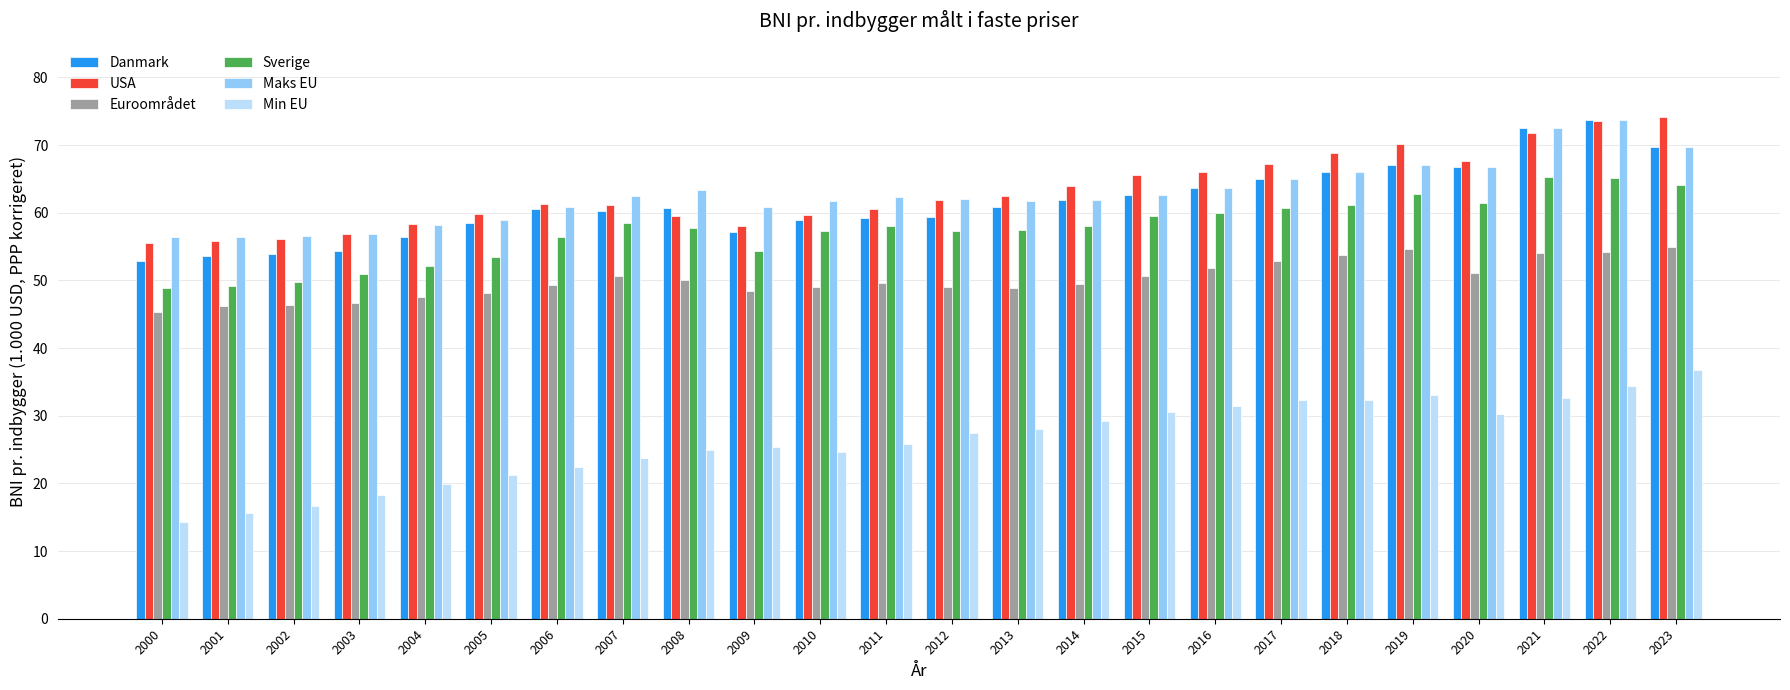

How many bars are there in total?

144